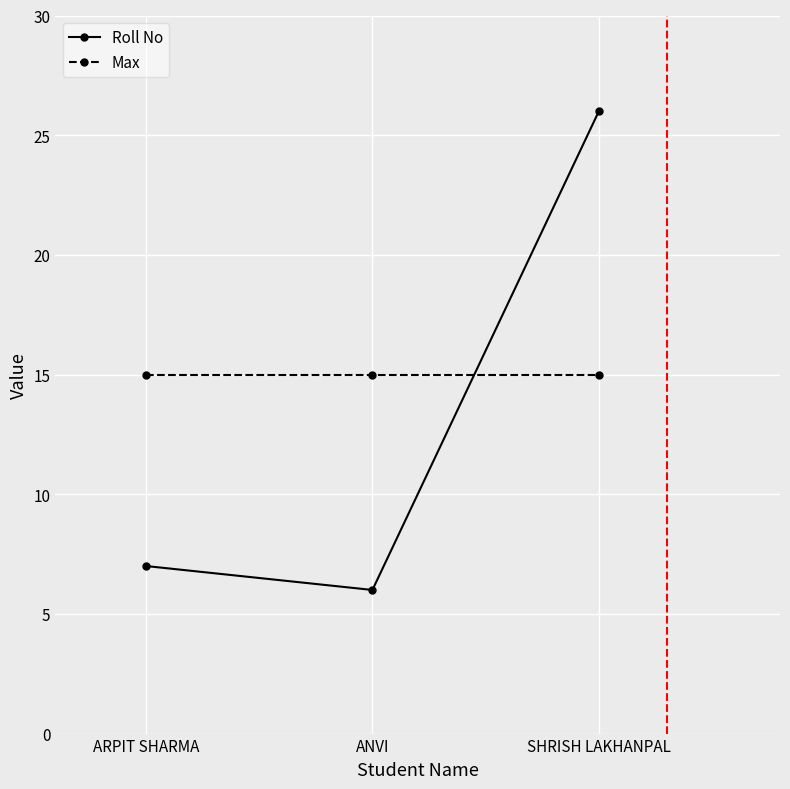

What is the difference between the maximum and second lowest values in the Roll No series?

19